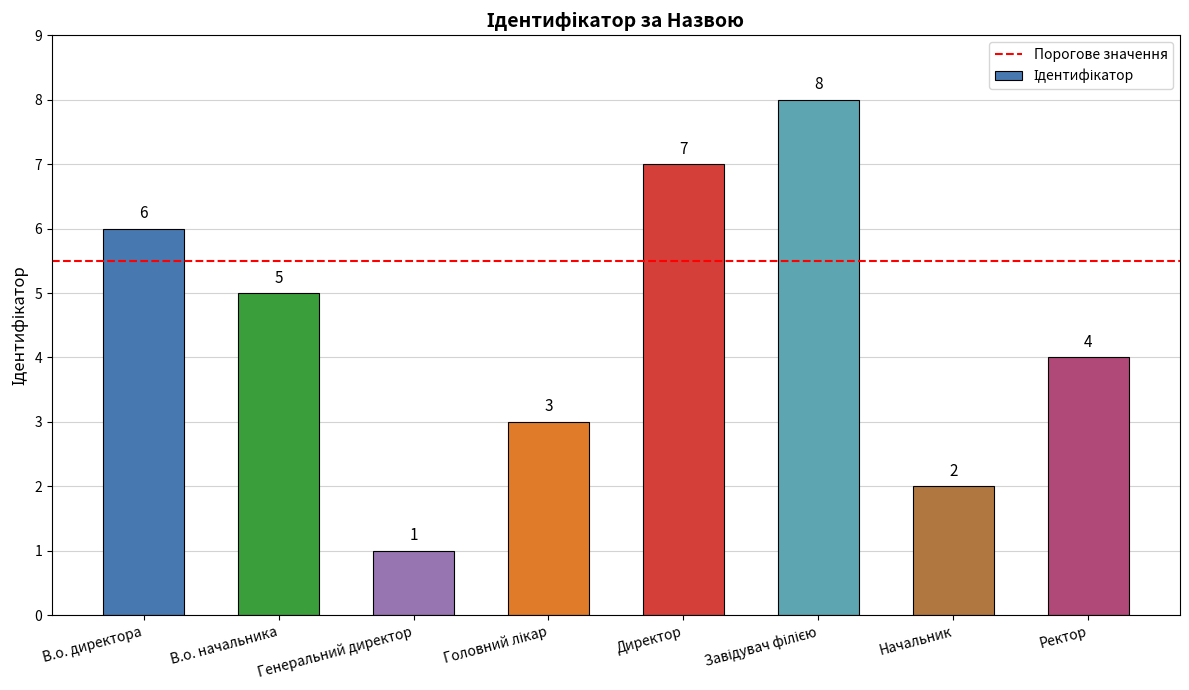

What is the difference between the values at В.о. начальника and Начальник?

3